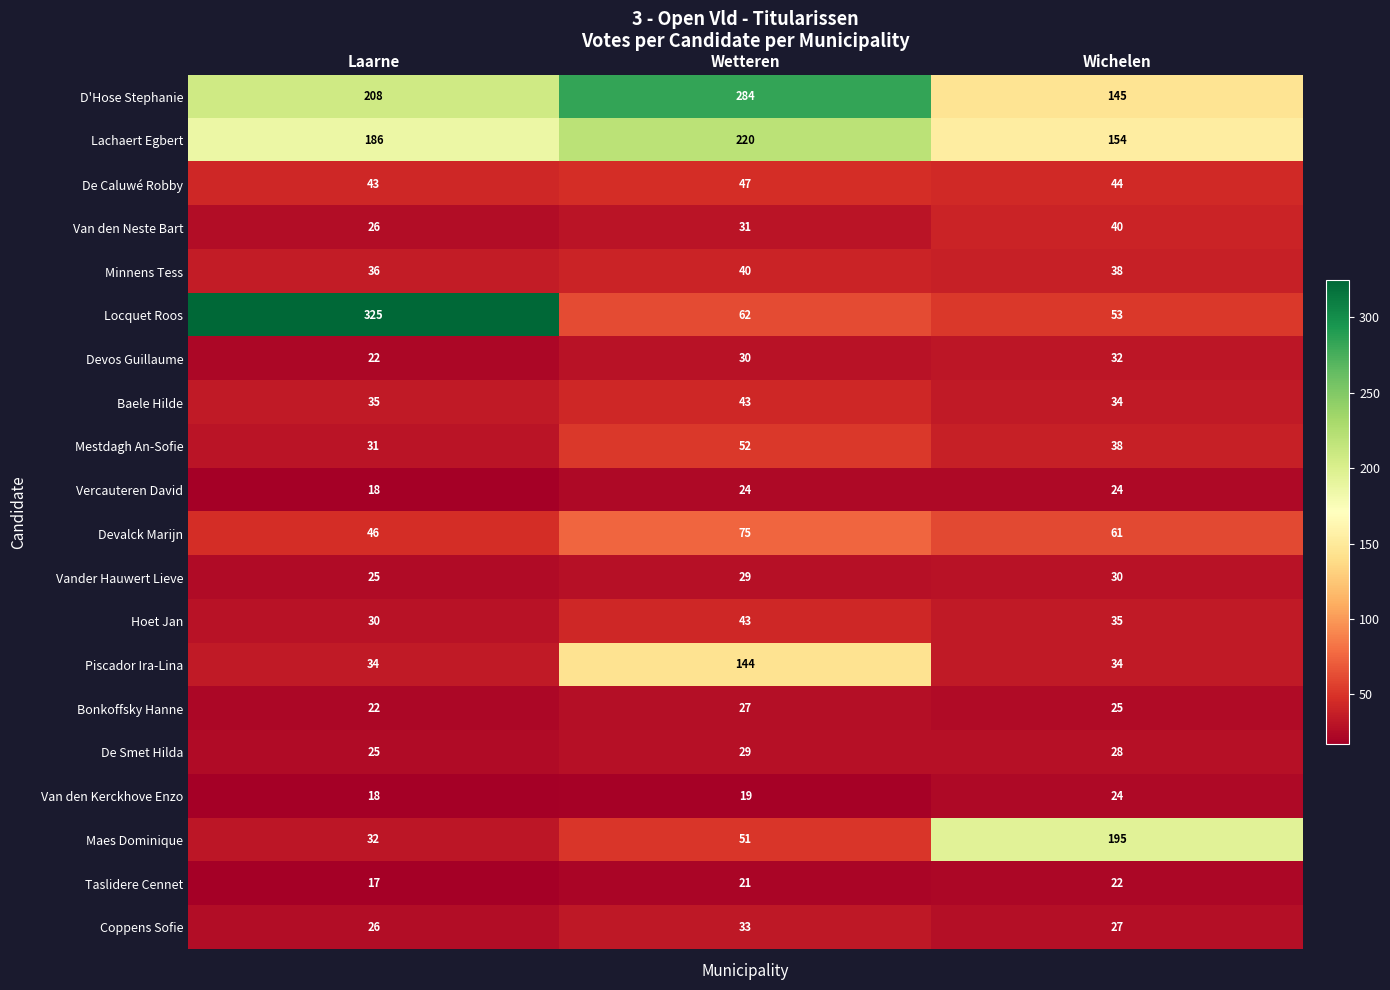

What is the total value across all series at Wetteren?

1304